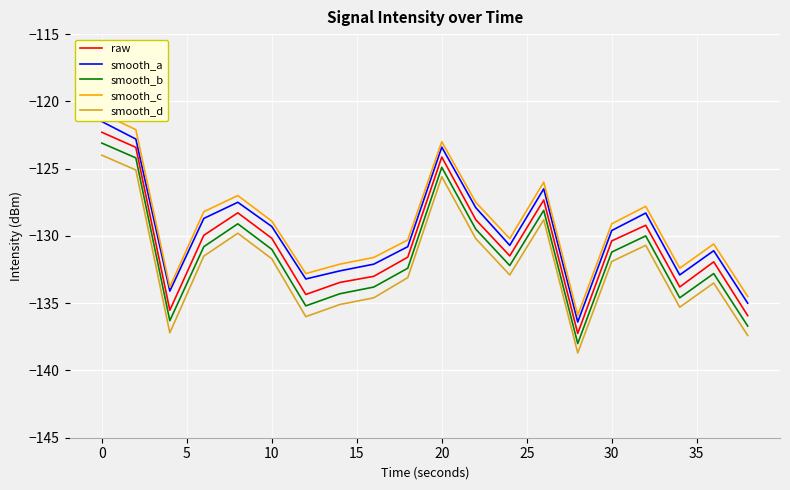

What is the sum of all smooth_c values?

-2584.7